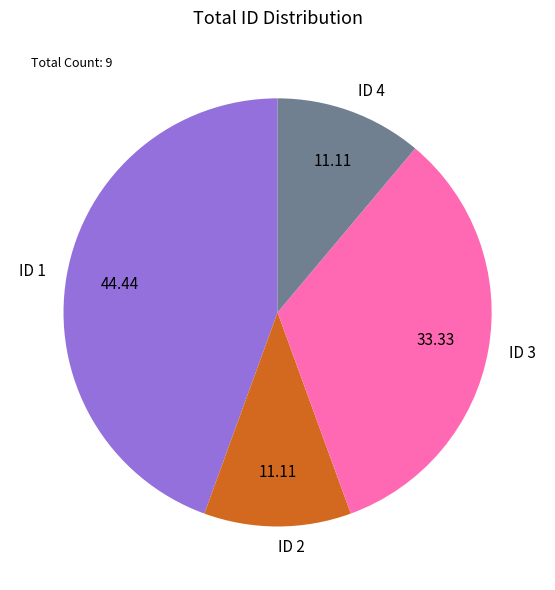

Is the sum of ID 3 and ID 1 greater than half?

Yes